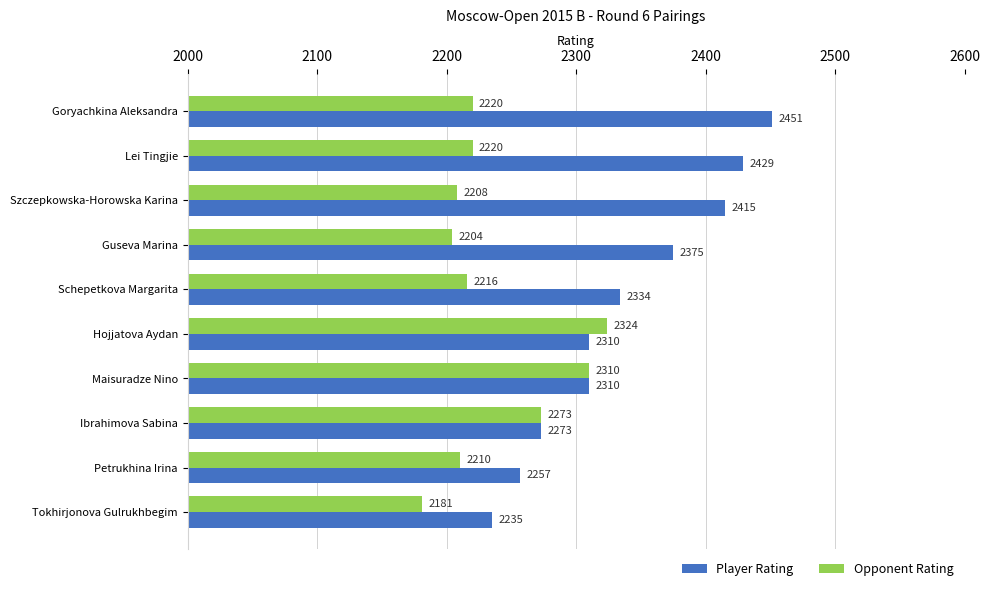

Which label corresponds to the smallest value in the chart?

Tokhirjonova Gulrukhbegim